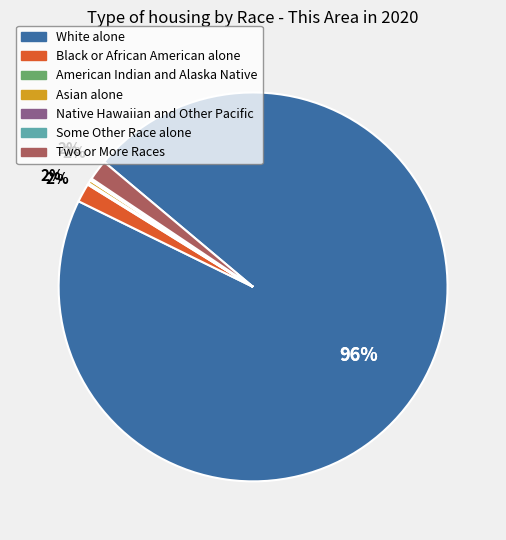

Which category has the biggest portion of the pie?

White alone